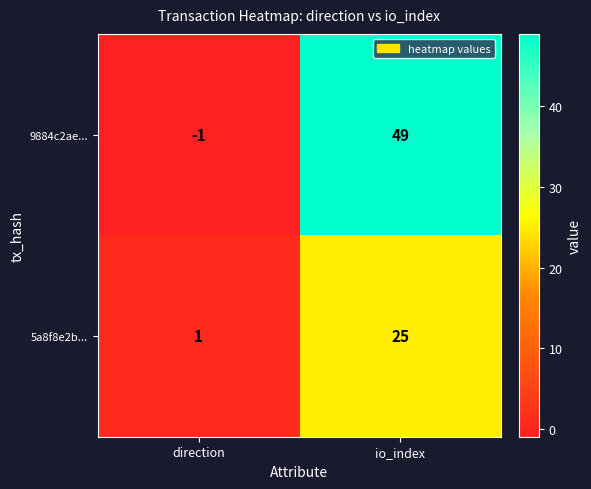

Which category has the highest value across all series?

io_index